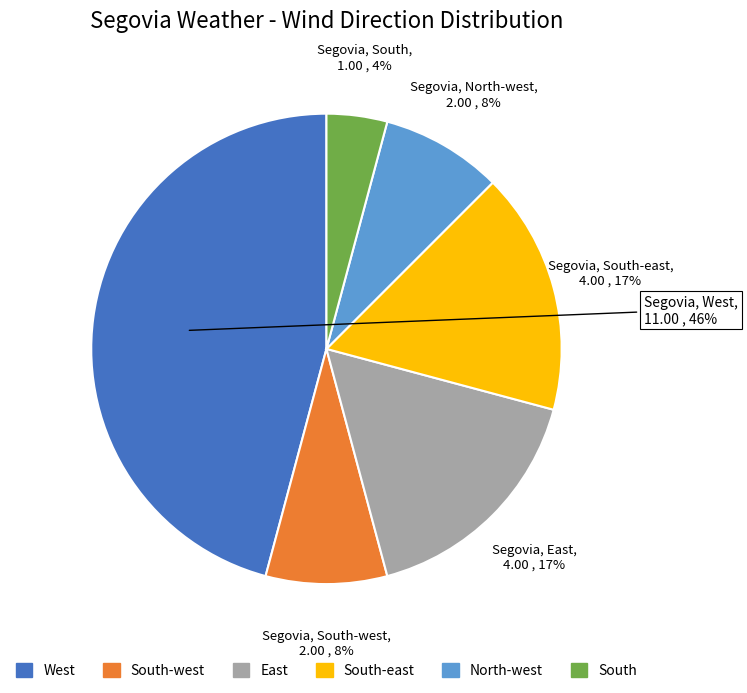

Which has a higher value, South or South-west?

South-west